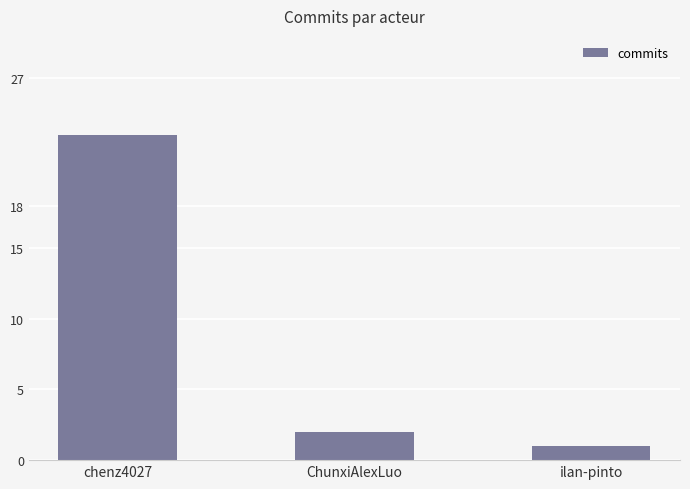

True or false: the data shows 1 at ilan-pinto.

True